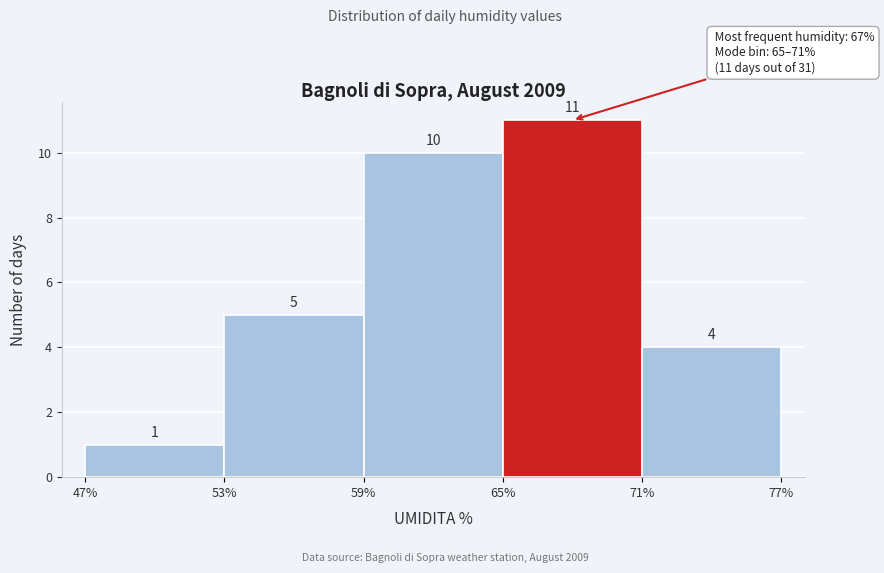

How tall is the bar that spans 53% to 59% on the x-axis?

5